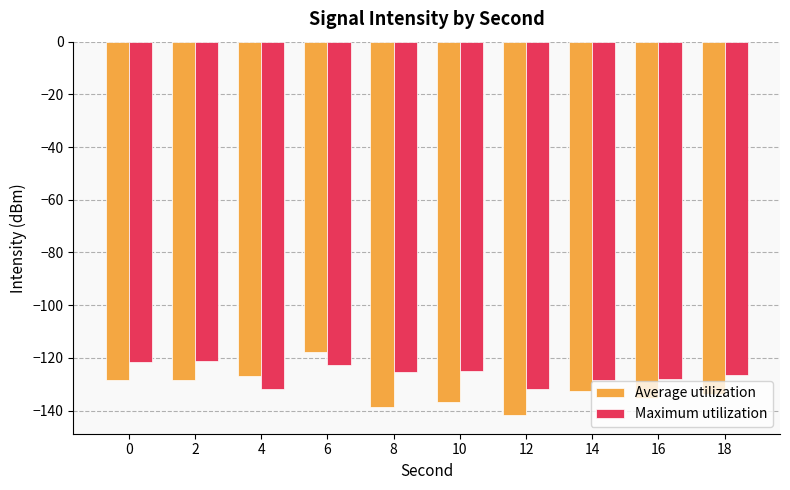

Rank the series at 10 from highest to lowest value.

Maximum utilization, Average utilization